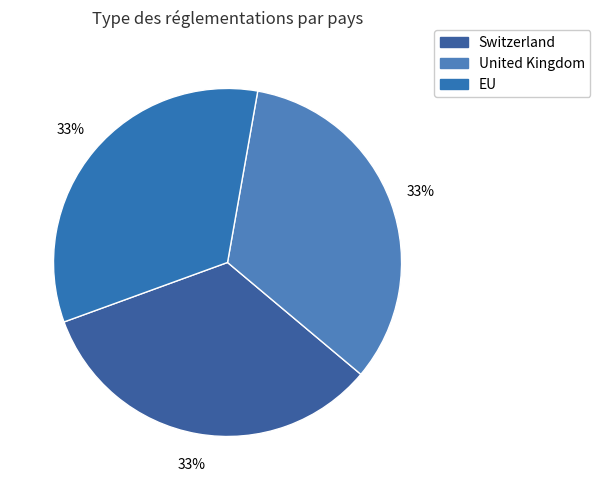

Which category has the smallest portion of the pie?

Switzerland